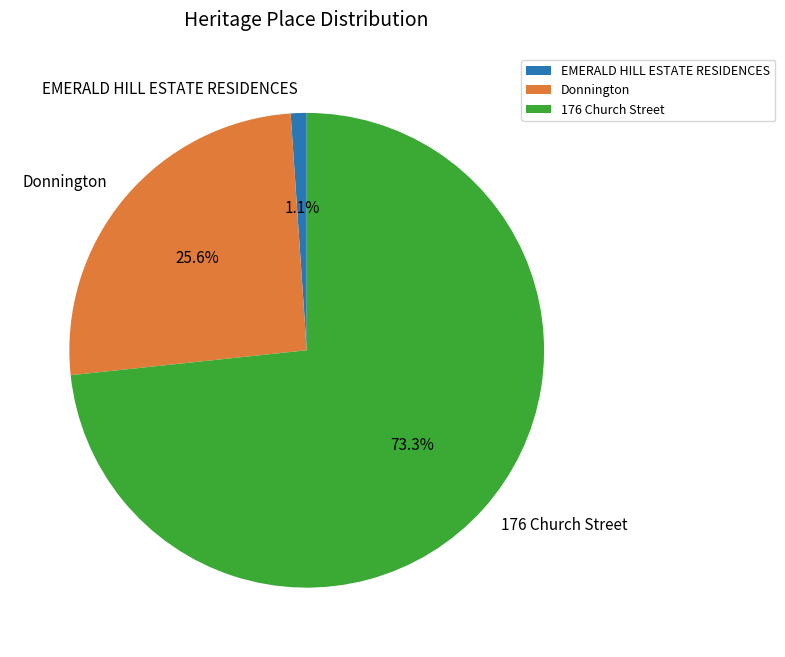

Rank the categories by value from highest to lowest.

176 Church Street, Donnington, EMERALD HILL ESTATE RESIDENCES